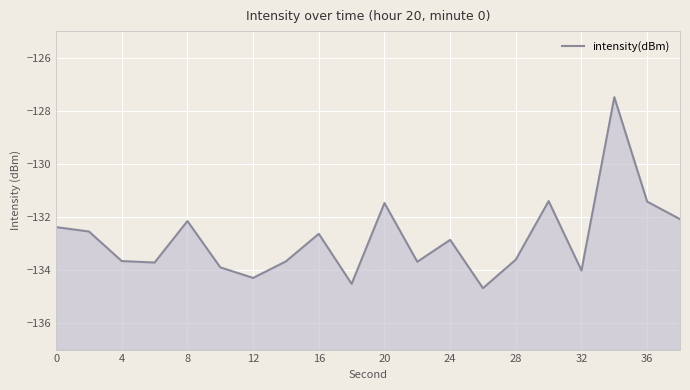

What is the sum of all values?

-2656.3